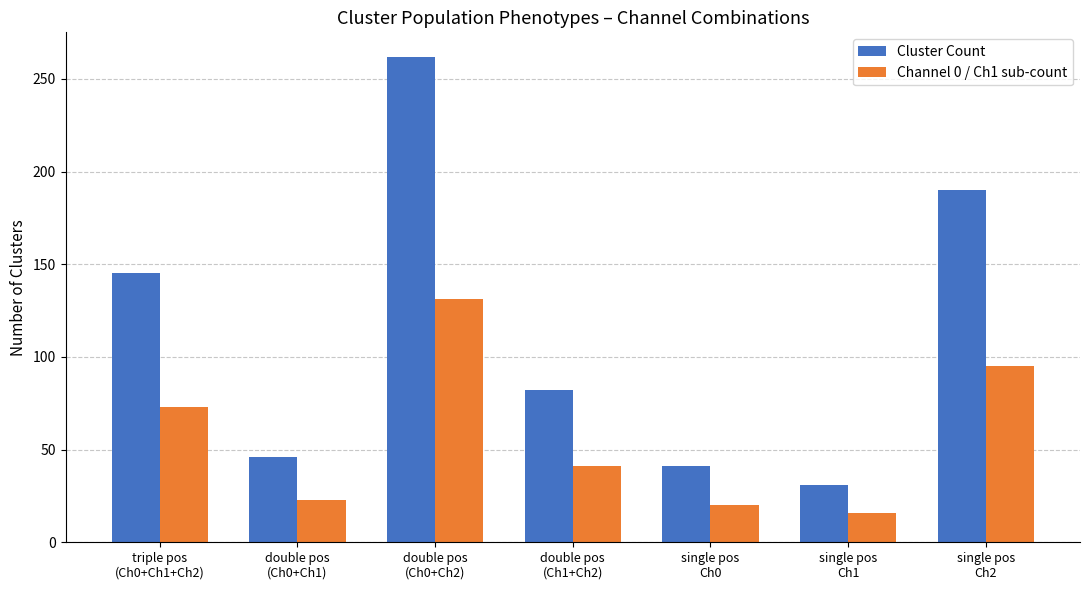

How many series are shown in this chart?

2